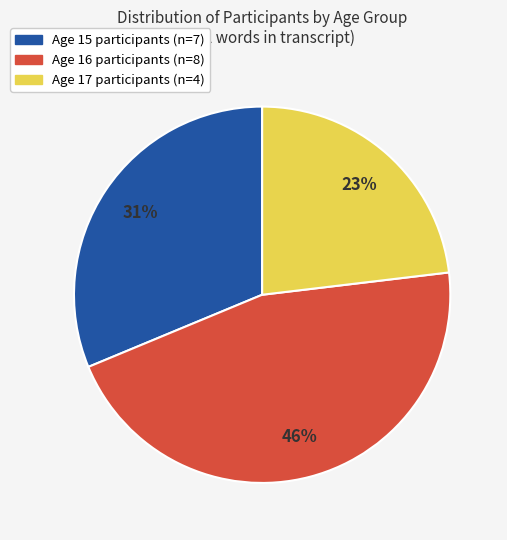

Does any single category account for the majority?

No